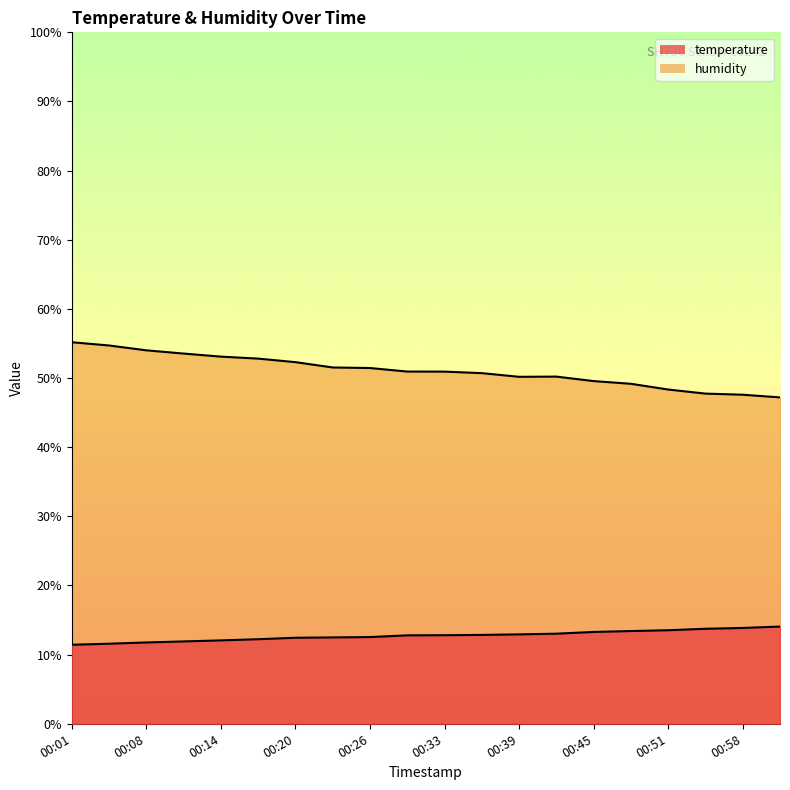

At which category is the sum across all series the highest?

00:01